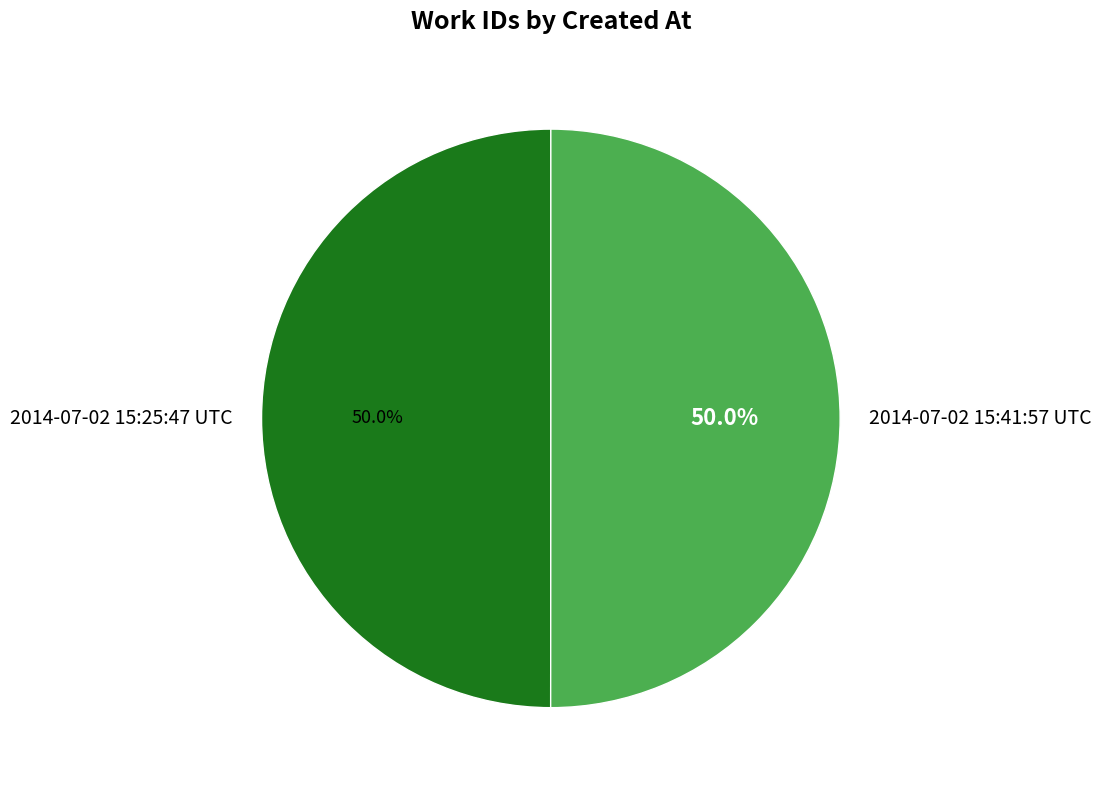

Combined, what portion of the pie is 2014-07-02 15:25:47 UTC and 2014-07-02 15:41:57 UTC?

100.0%